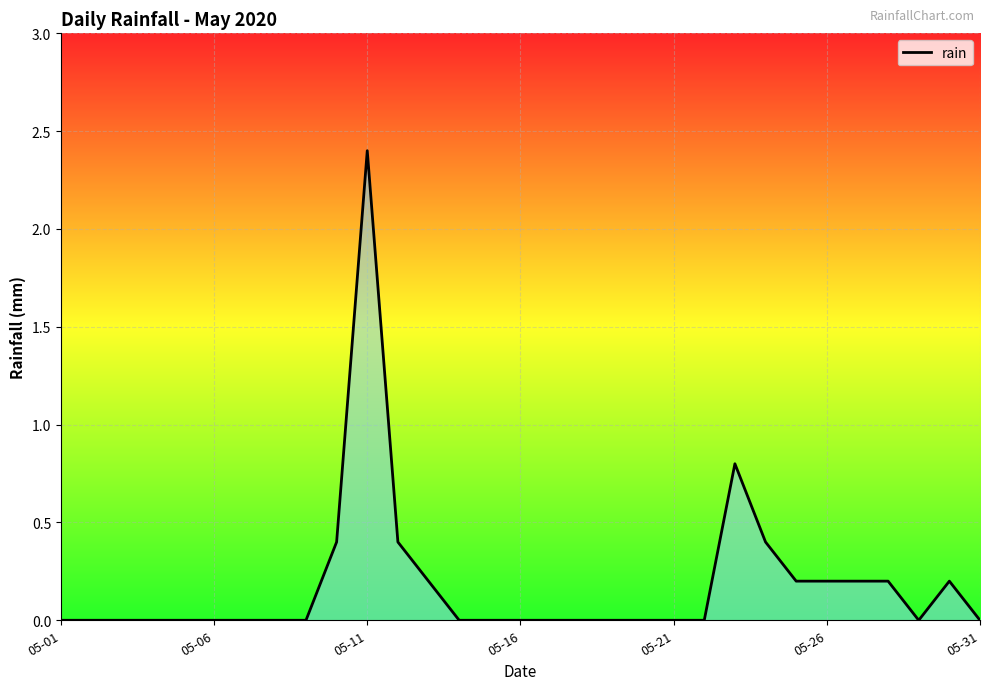

What is the greatest value displayed?

2.4